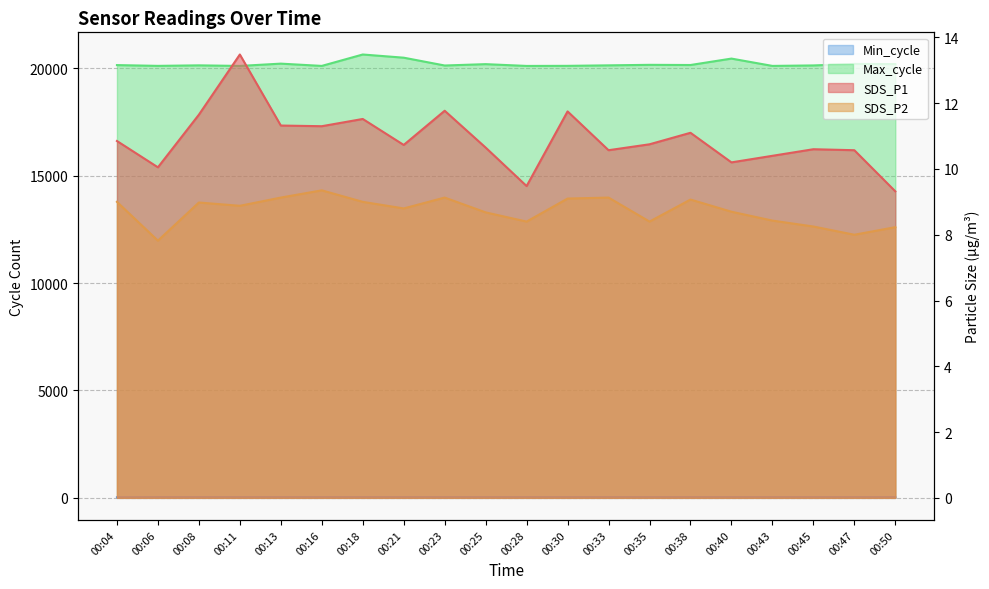

Between 00:33 and 00:35, which series saw the biggest shift?

Max_cycle